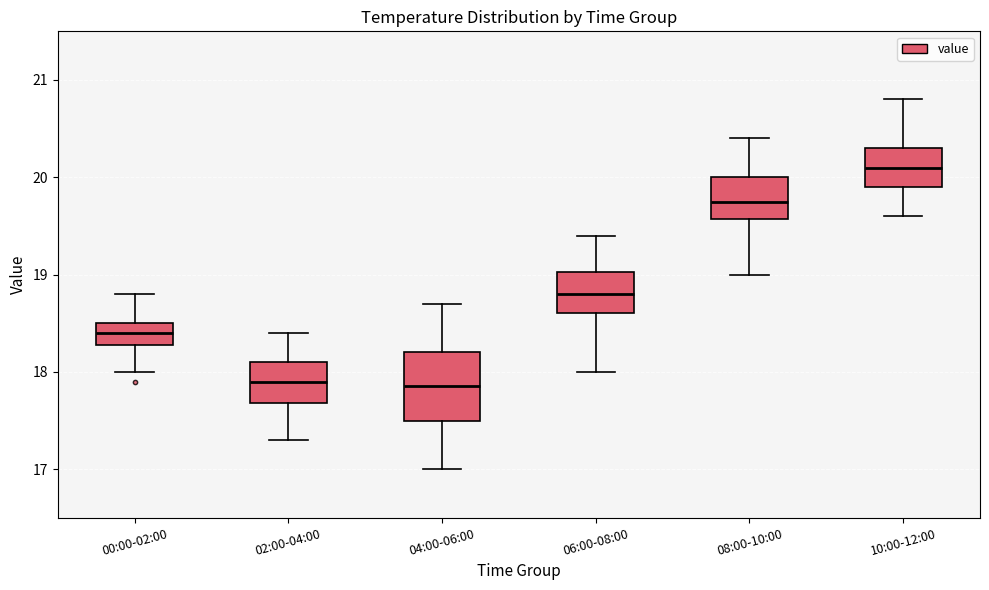

Comparing the boxes themselves (not the whiskers), which one is the tallest?

04:00-06:00